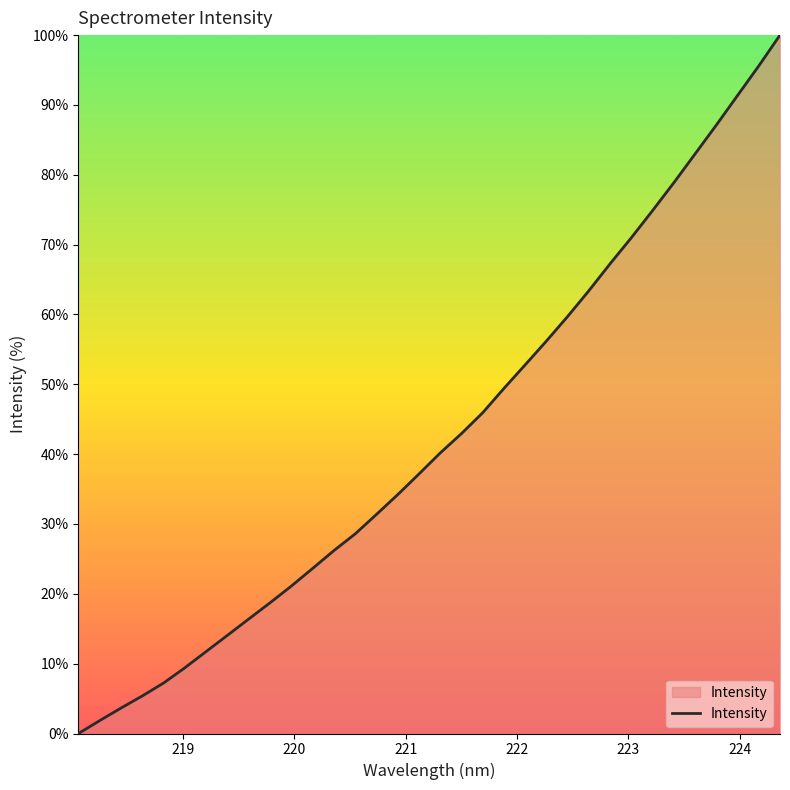

What is the greatest value displayed?

100.0